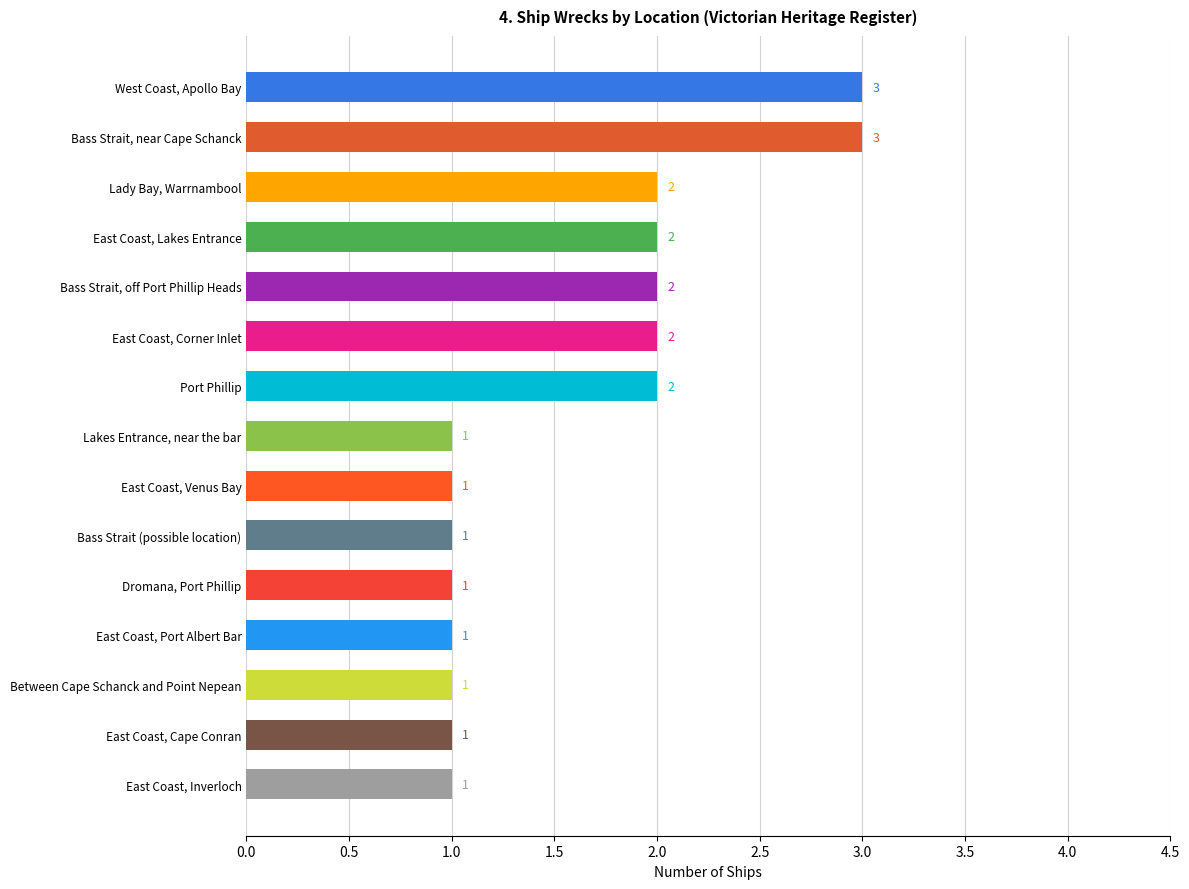

What is the minimum value shown in the chart?

1